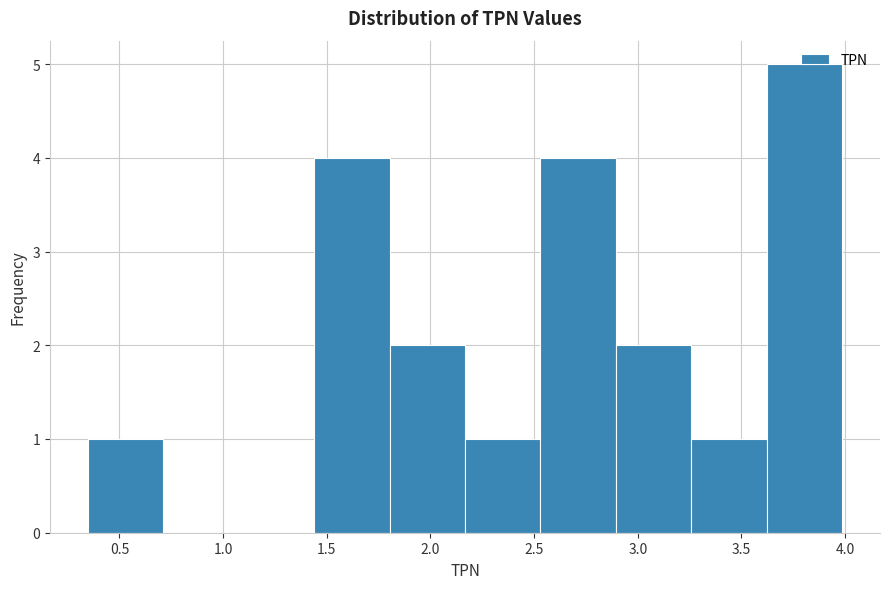

Over which range of the x-axis is the bar tallest?

3.60 to 4.00